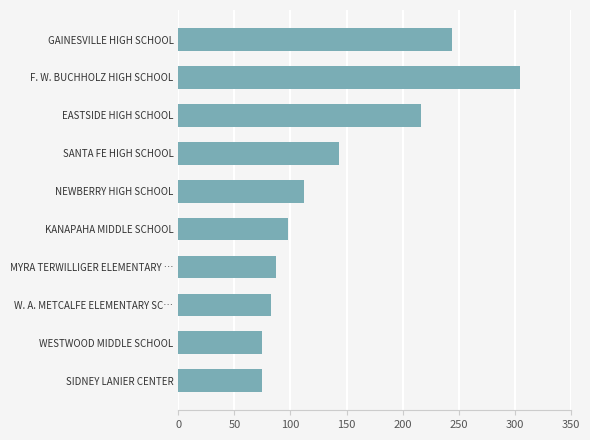

Which category has the highest value across all series?

F. W. BUCHHOLZ HIGH SCHOOL